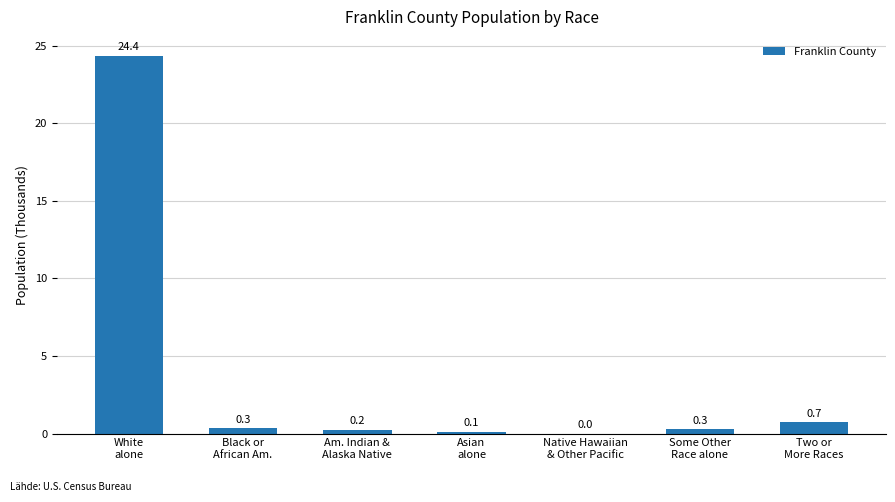

Count the number of categories in the chart.

7